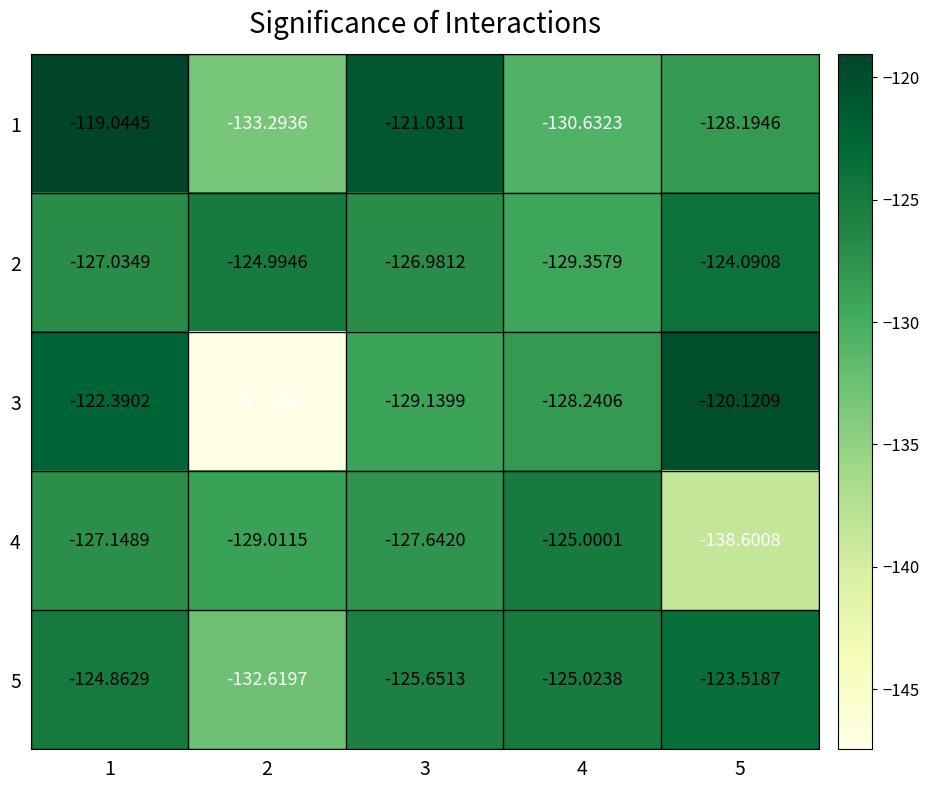

Count the number of categories in the chart.

5